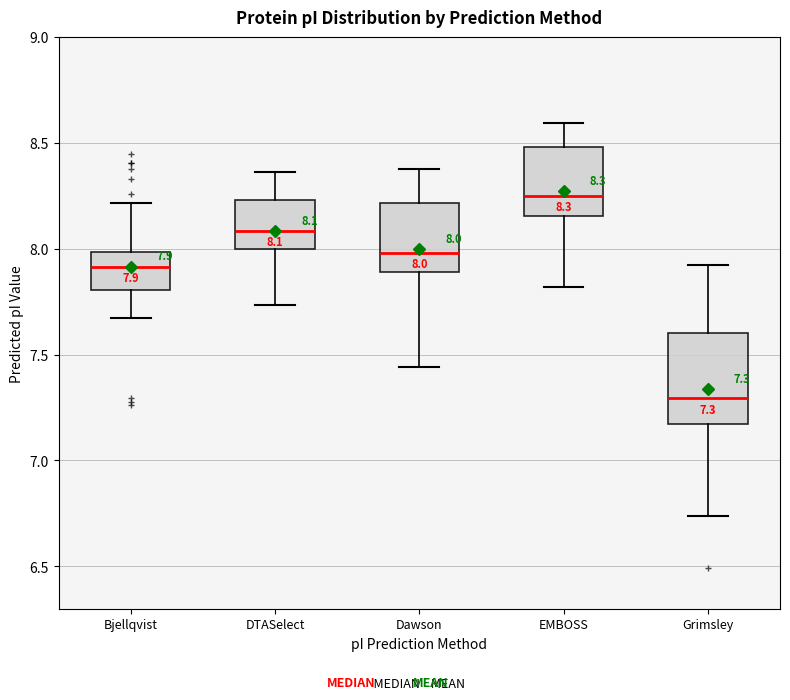

Comparing the boxes themselves (not the whiskers), which one is the tallest?

Grimsley